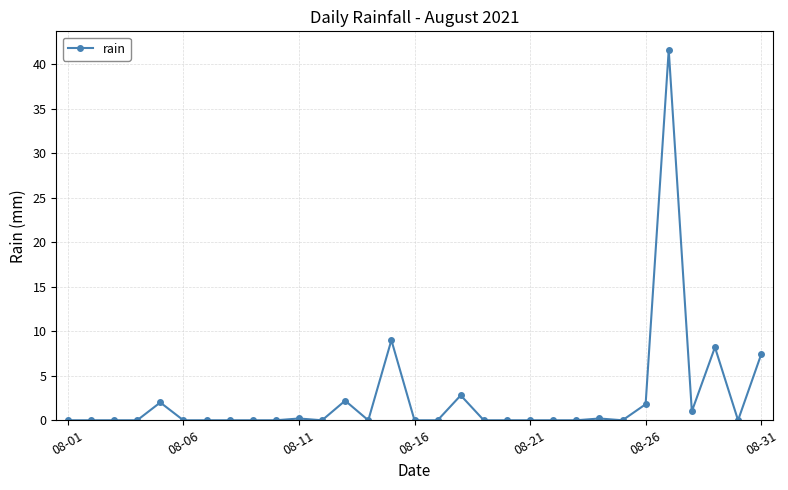

True or false: there are more than 1 points higher than both neighbors.

True